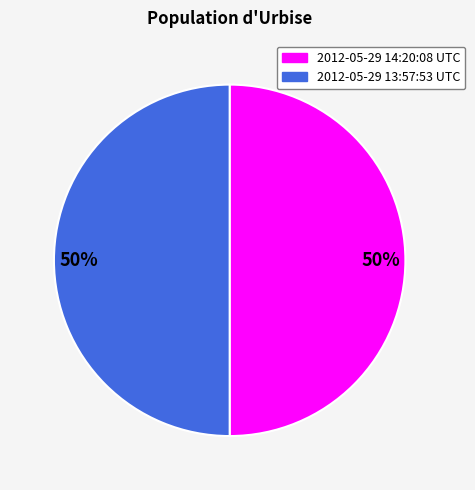

To the nearest percent, what is the average slice percentage?

50%